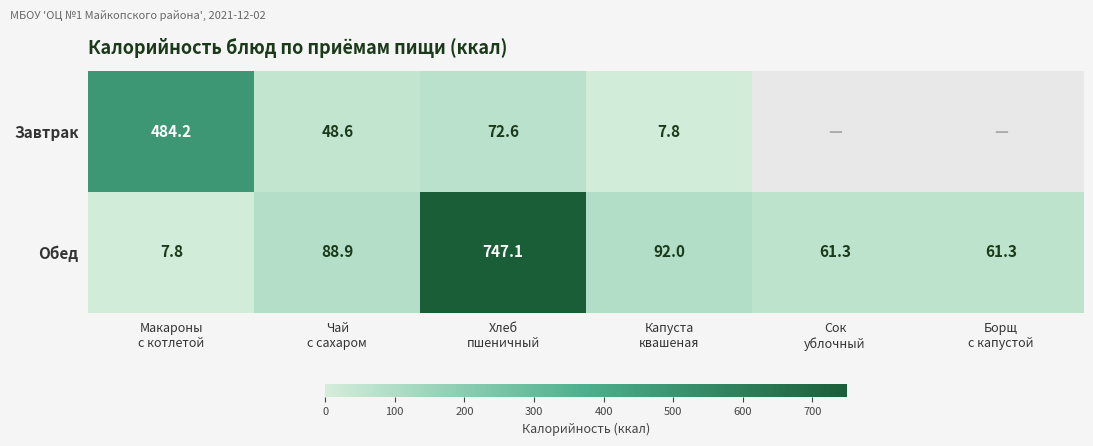

What is the approximate value of Обед at Макароны с котлетой?

7.8